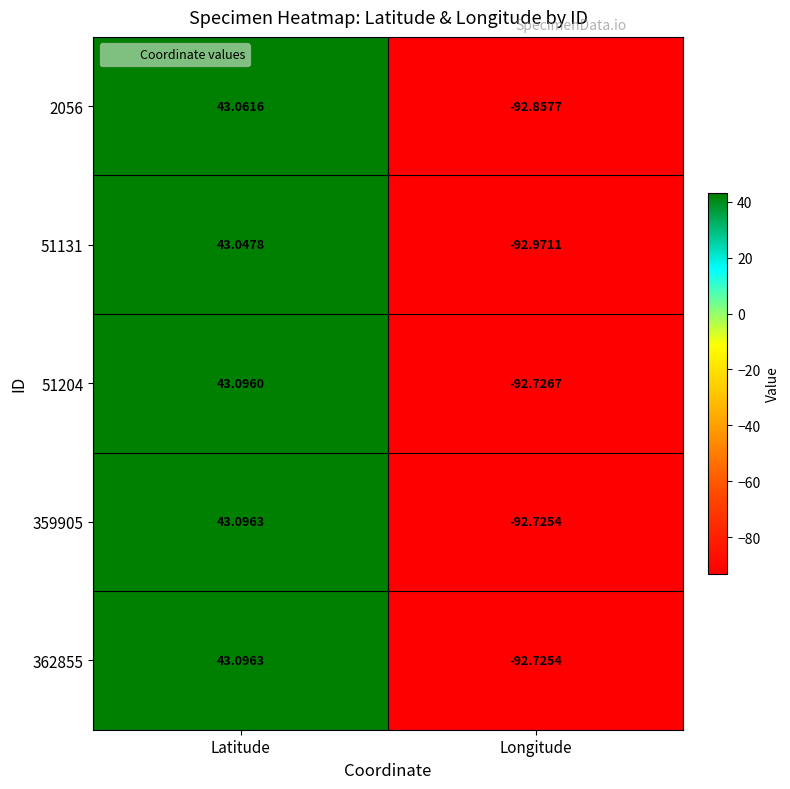

How many data points in 362855 are less than 43?

1